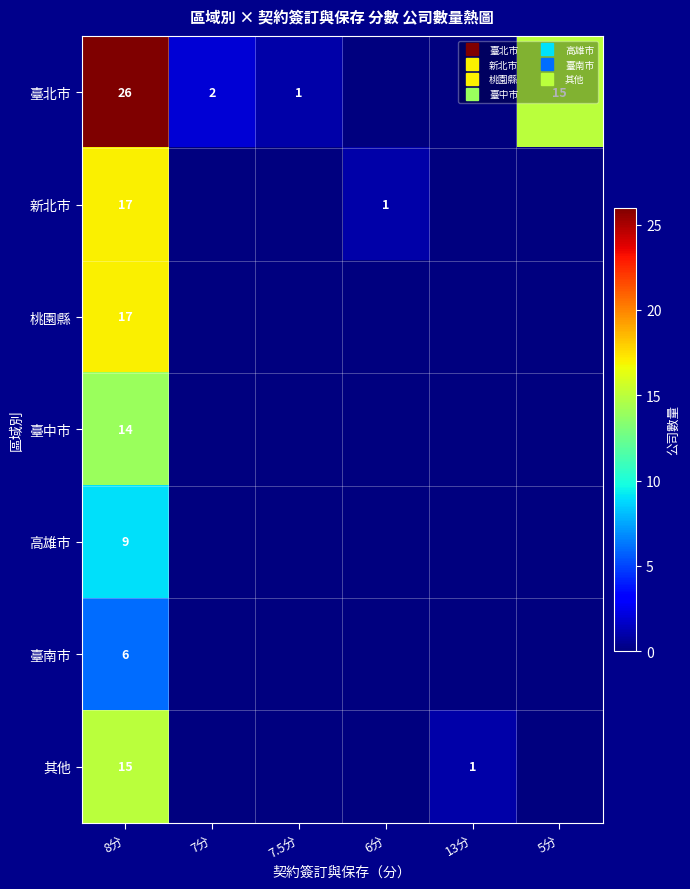

Between 8分 and 7分, which series saw the biggest shift?

臺北市